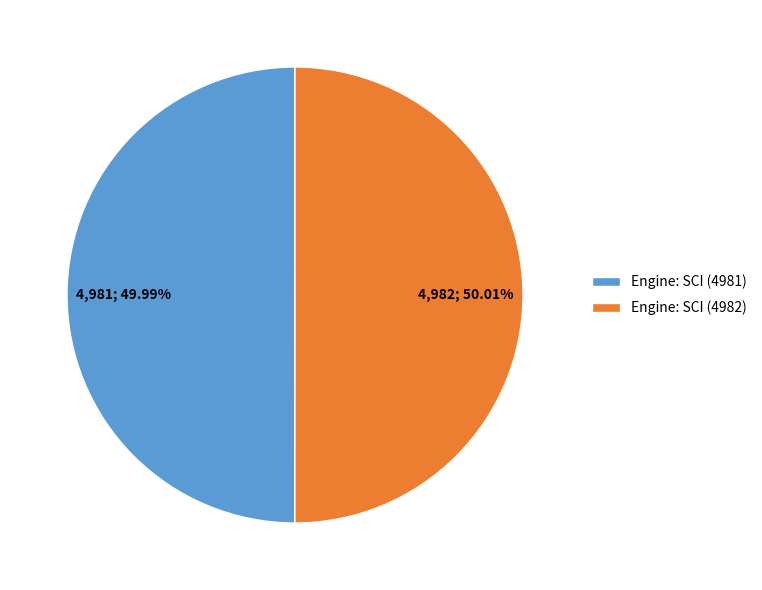

Does any single category account for the majority?

Yes